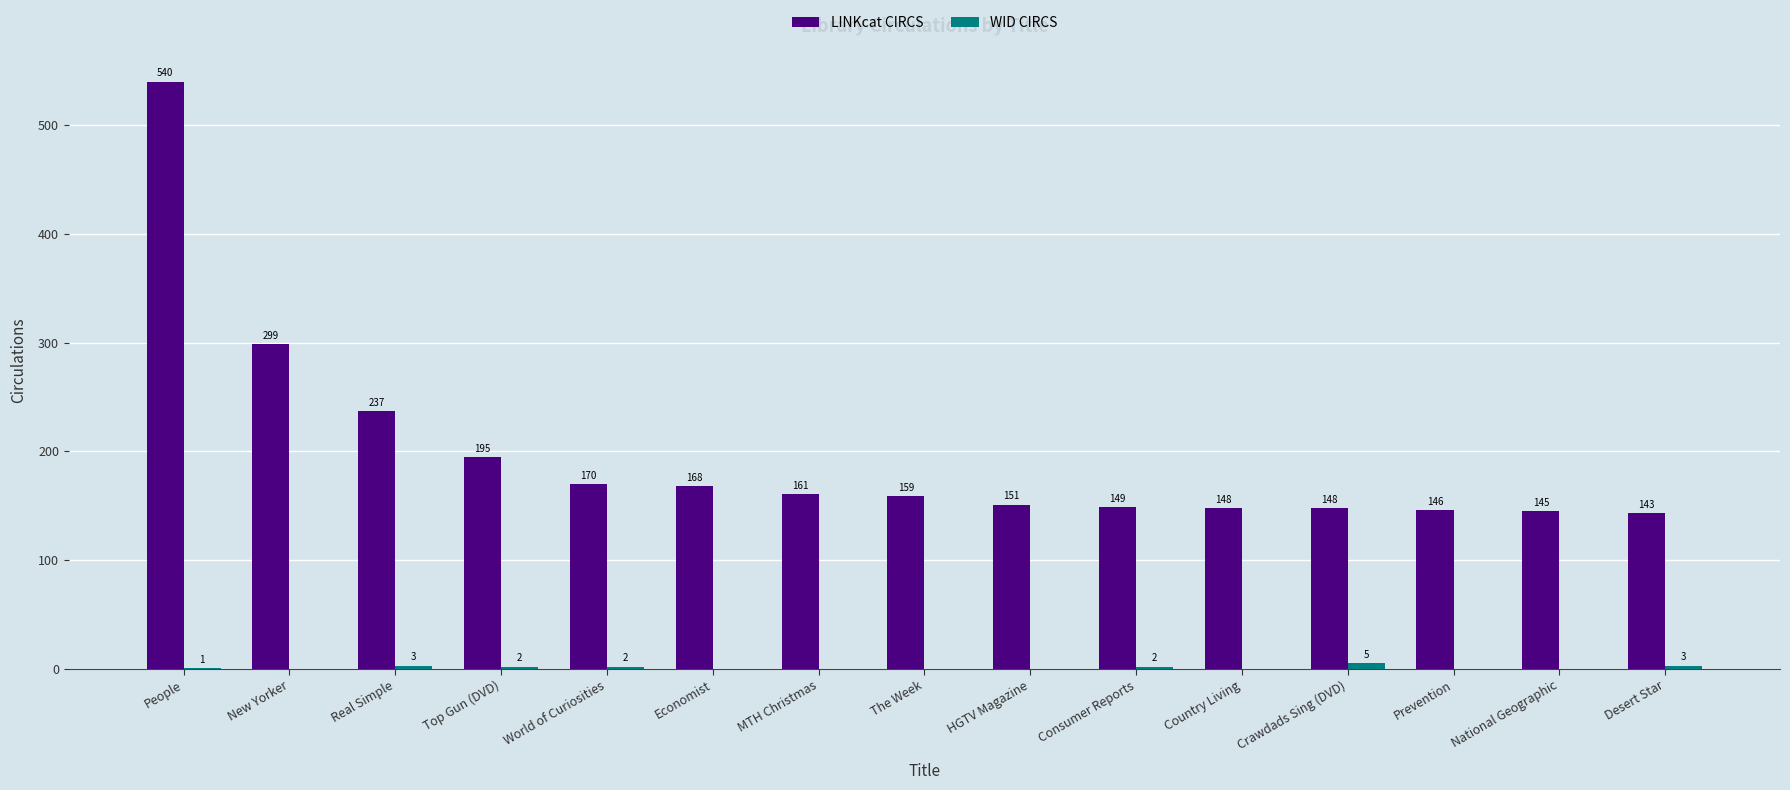

Is it true that LINKcat CIRCS equals 273 at People?

False